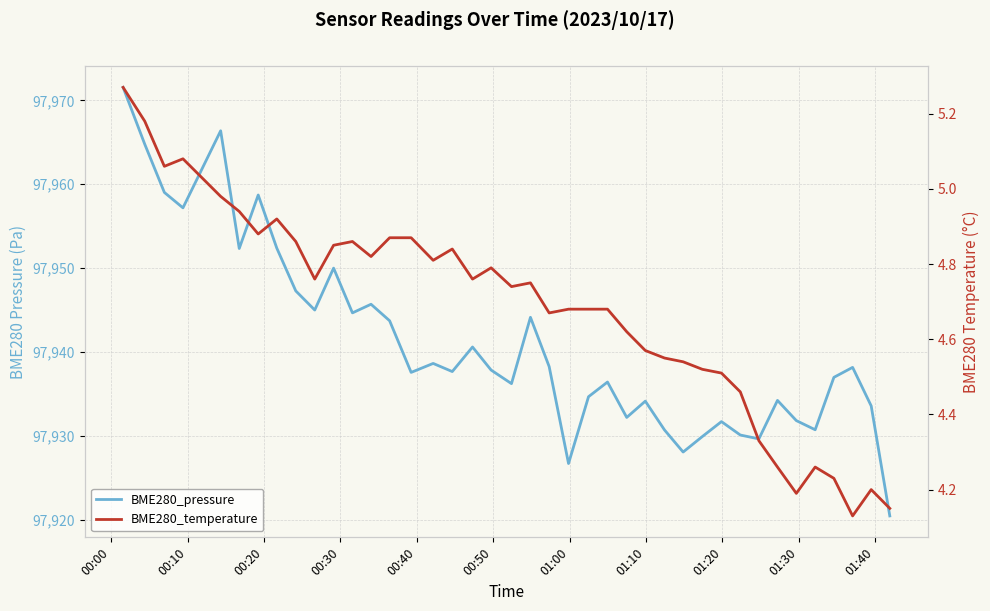

What is the smallest value displayed?

4.1